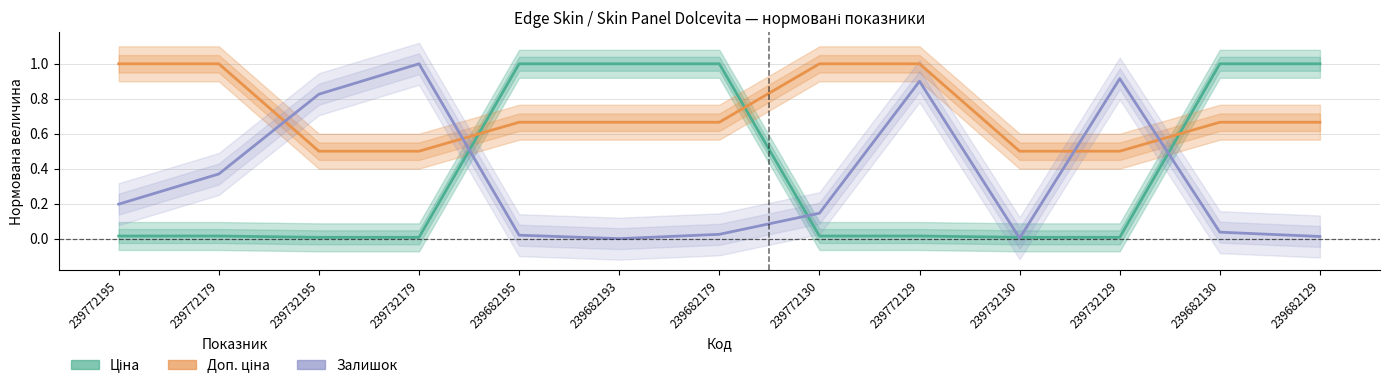

Reading left to right, transcribe all the data shown in this chart.

Ціна: 239772195=0.0	239772179=0.0	239732195=0.0	239732179=0.0	239682195=1.0	239682193=1.0	239682179=1.0	239772130=0.0	239772129=0.0	239732130=0.0	239732129=0.0	239682130=1.0	239682129=1.0
Доп. ціна: 239772195=1.0	239772179=1.0	239732195=0.5	239732179=0.5	239682195=0.7	239682193=0.7	239682179=0.7	239772130=1.0	239772129=1.0	239732130=0.5	239732129=0.5	239682130=0.7	239682129=0.7
Залишок: 239772195=0.2	239772179=0.4	239732195=0.8	239732179=1.0	239682195=0.0	239682193=0.0	239682179=0.0	239772130=0.1	239772129=0.9	239732130=0.0	239732129=0.9	239682130=0.0	239682129=0.0